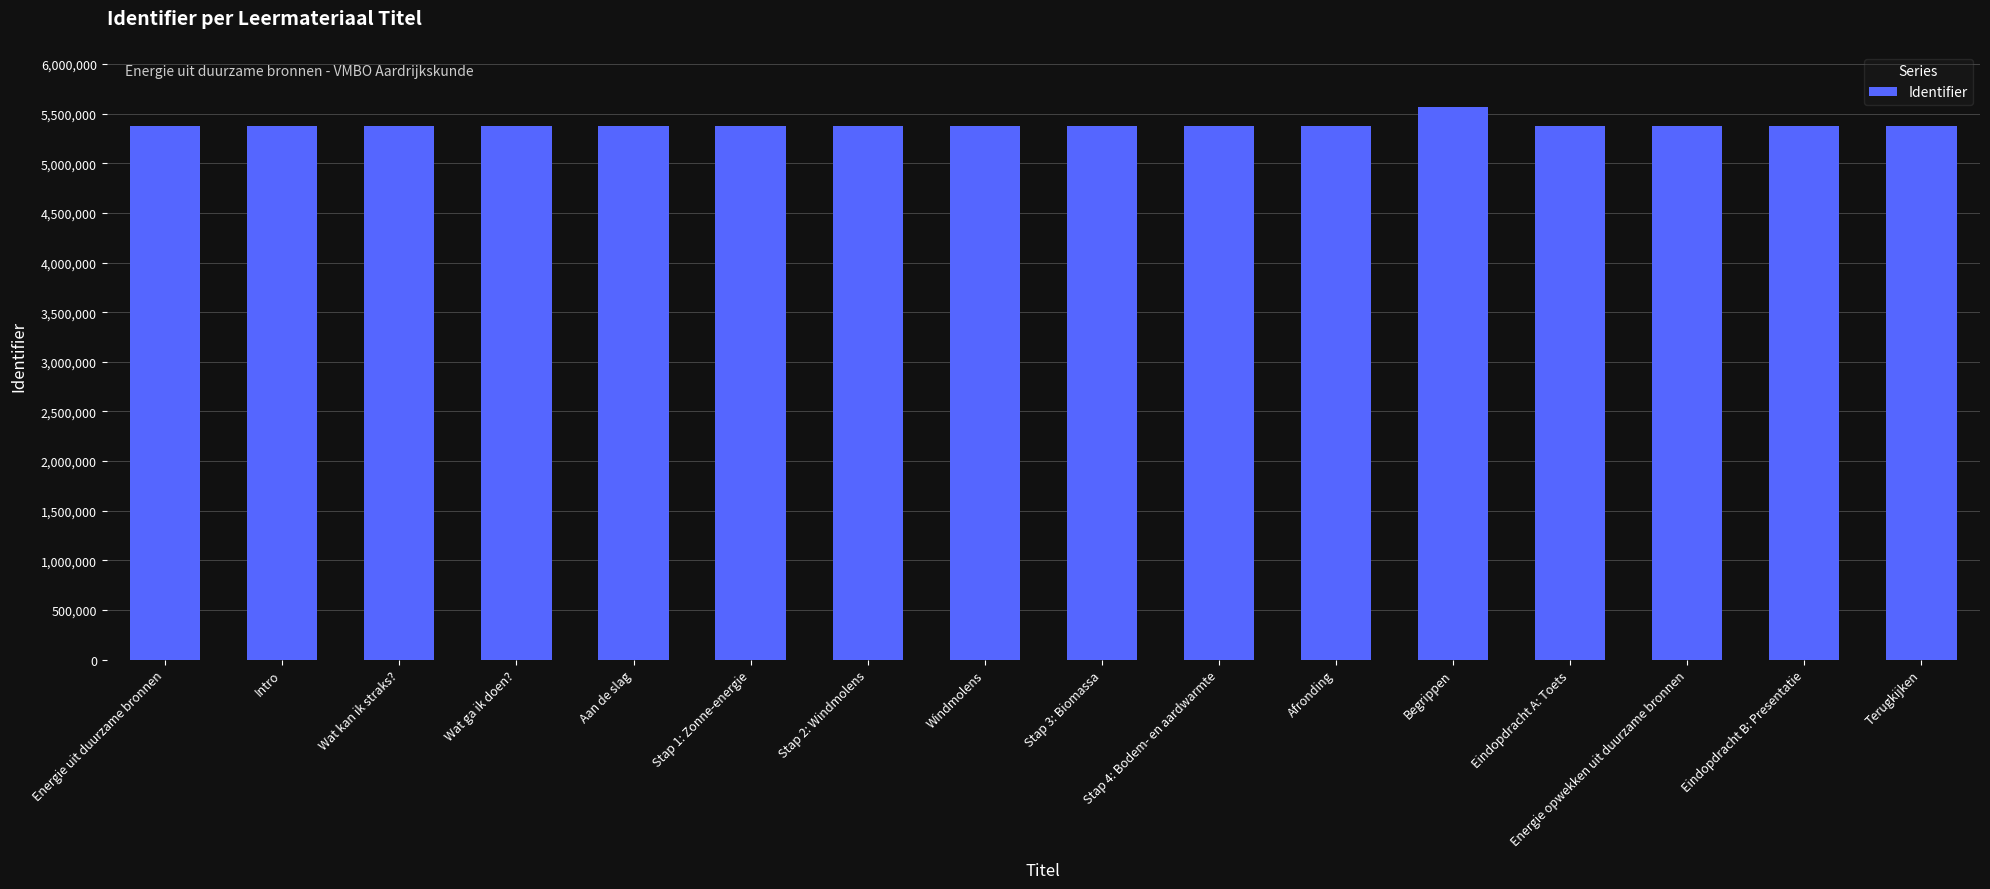

True or false: the data shows 5375658 at Windmolens.

True